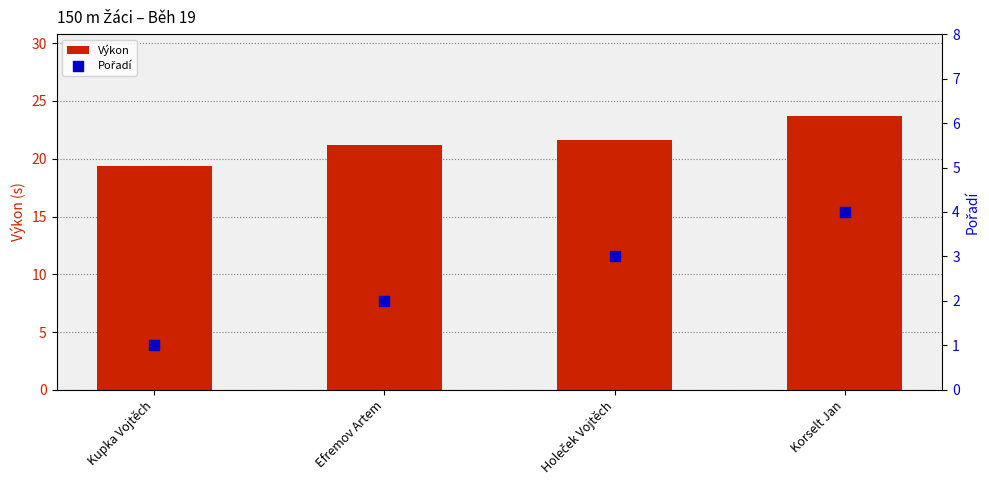

Which series has the largest Y range (max minus min)?

Výkon